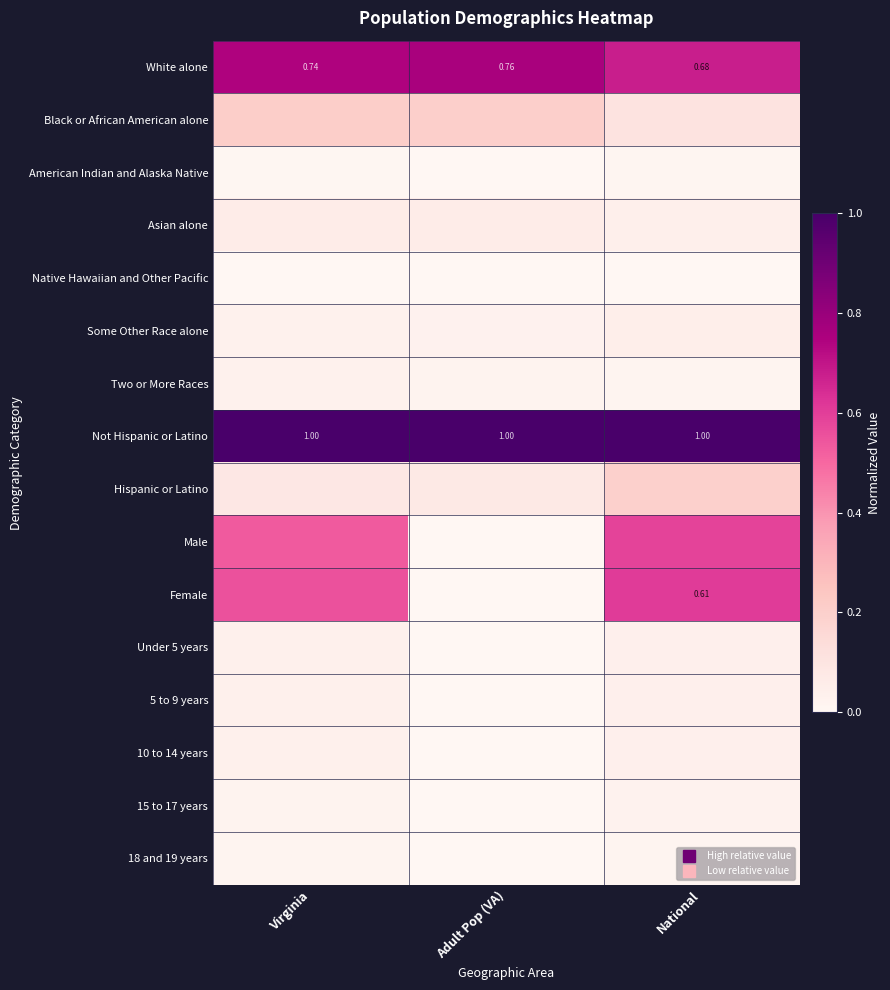

True or false: Two or More Races has a value of 0.0 at Adult Pop (VA).

False